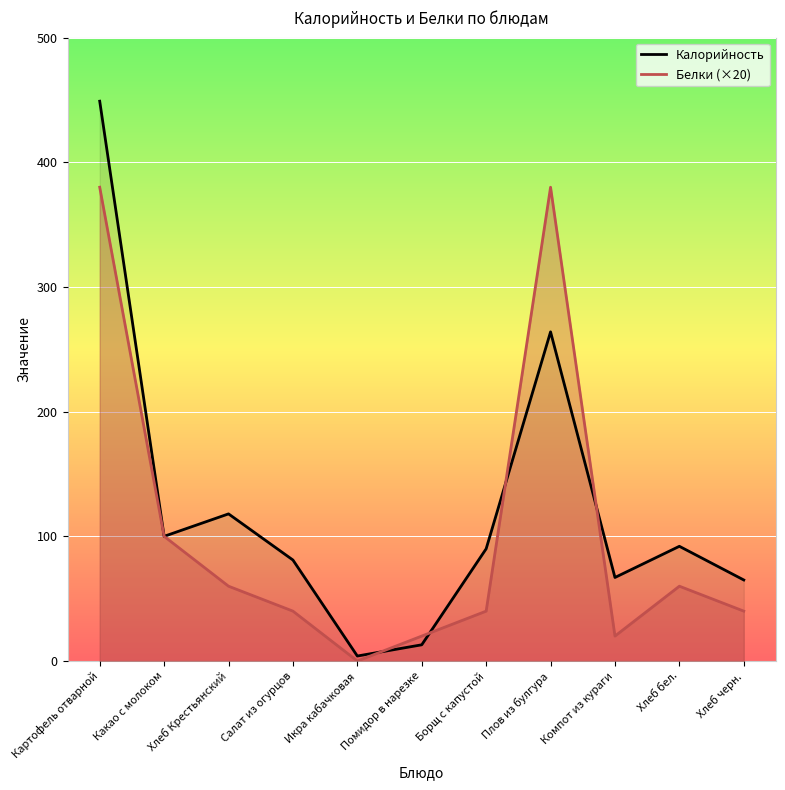

What is the sum of the Белки (×20) values at Какао с молоком and Икра кабачковая?

100